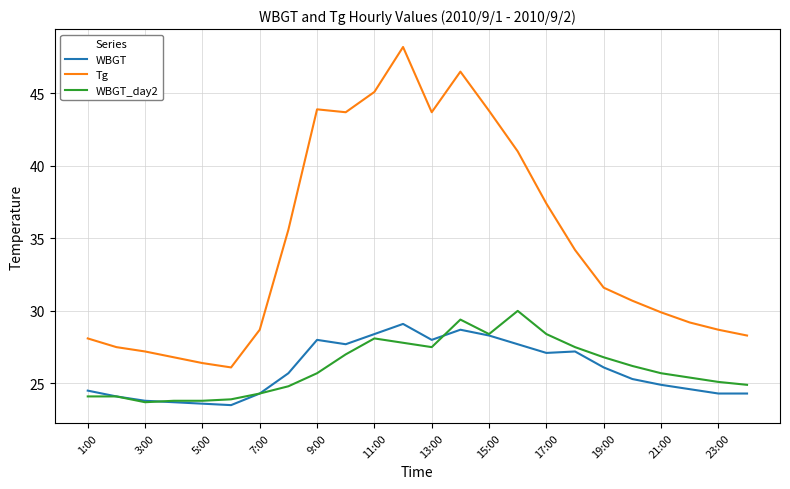

Which series has the largest range (max minus min)?

Tg